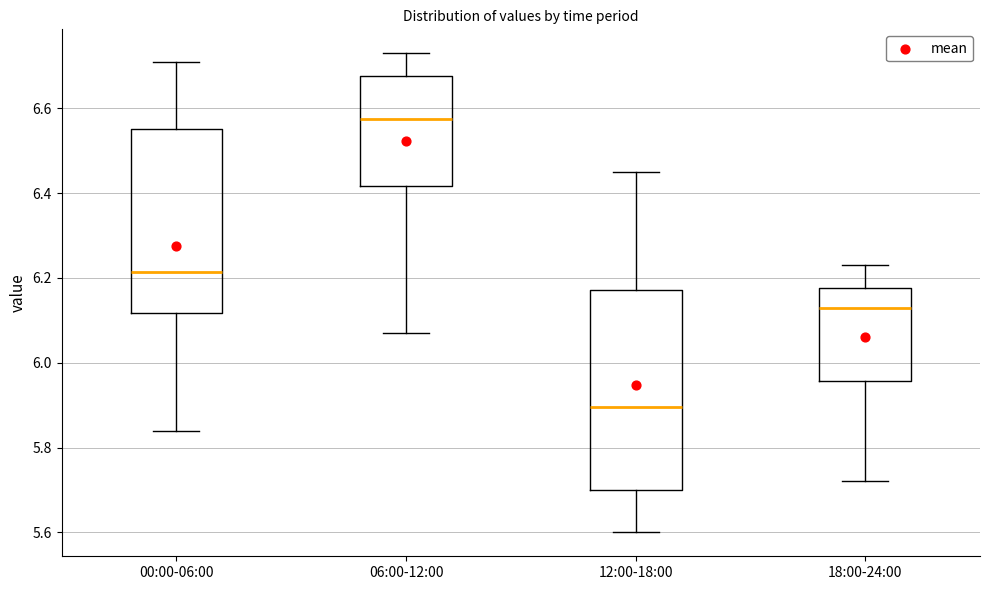

Where is the upper edge of the box for 06:00-12:00 on the y-axis? The values are not printed on the chart, so give them approximately, as read against the axis.

6.68